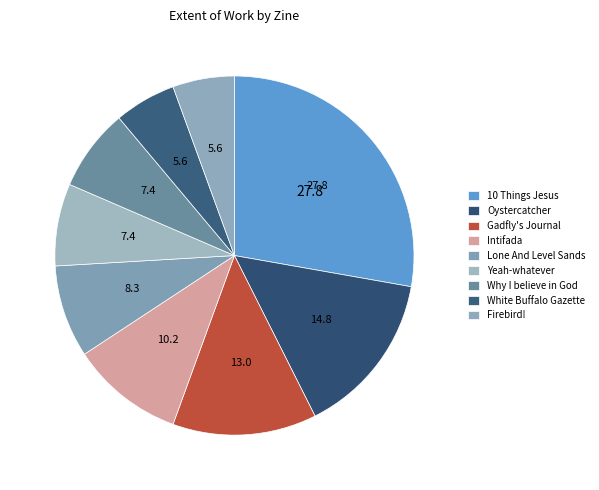

Which slice is the smallest?

White Buffalo Gazette